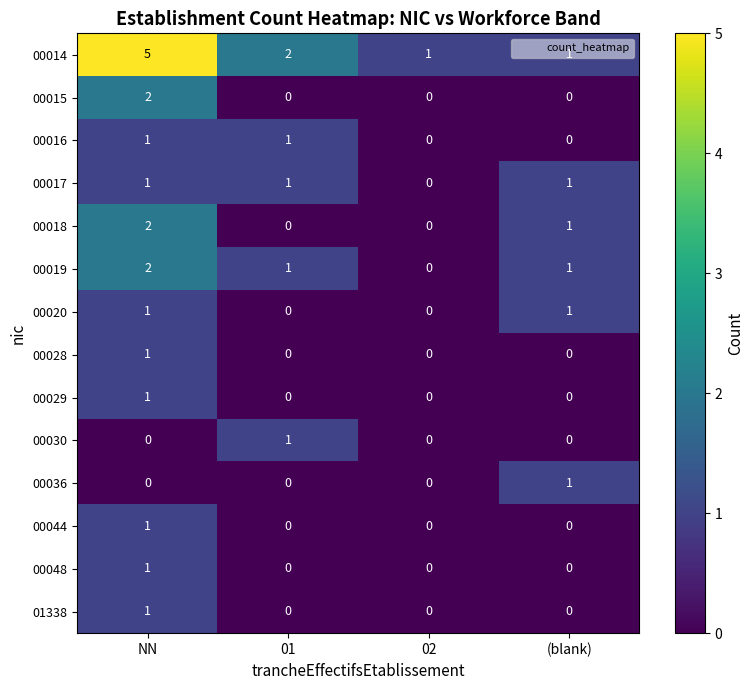

The 00015 series shows -1 at 01. True or false?

False